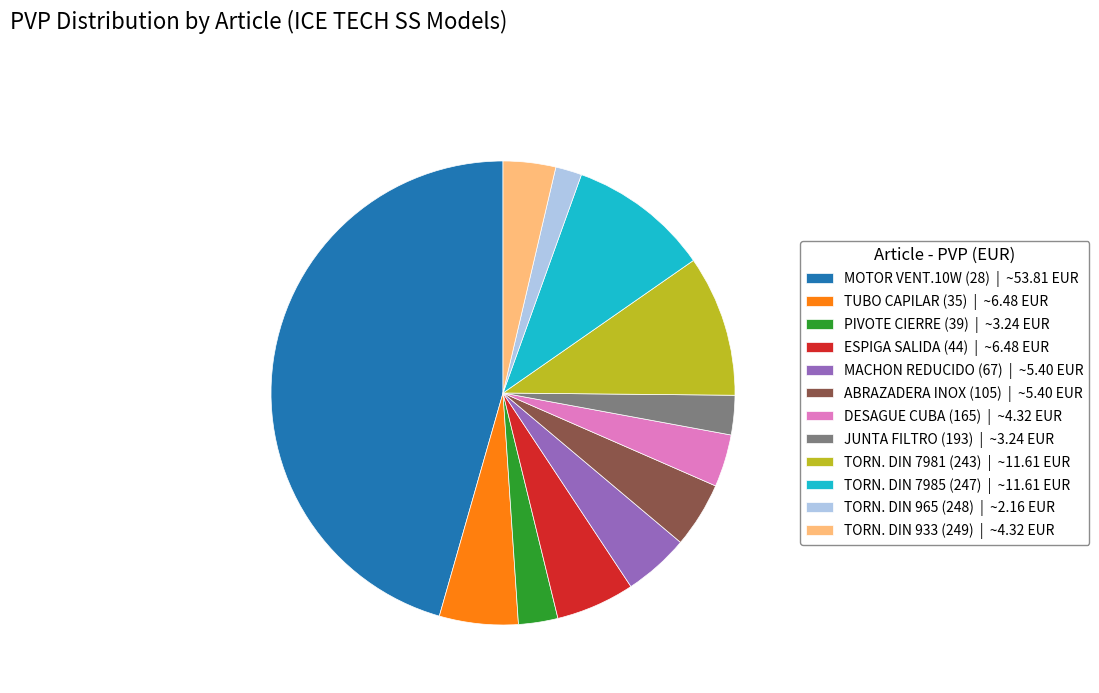

How many segments does this pie chart have?

12